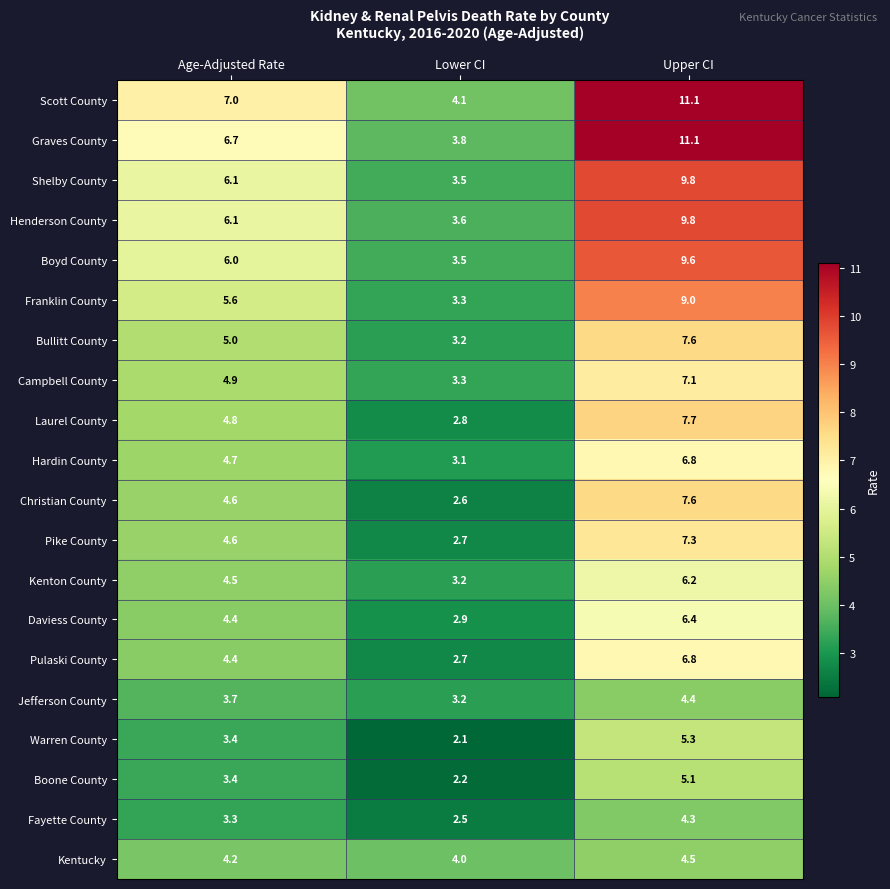

What is the average value of the Christian County series?

4.9